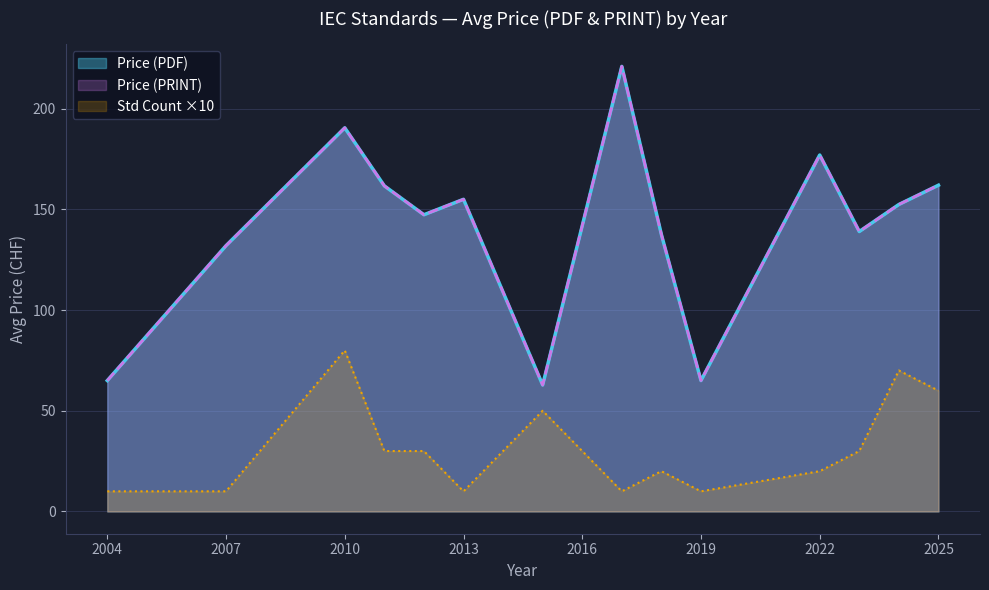

At how many categories does at least one series exceed 212?

1